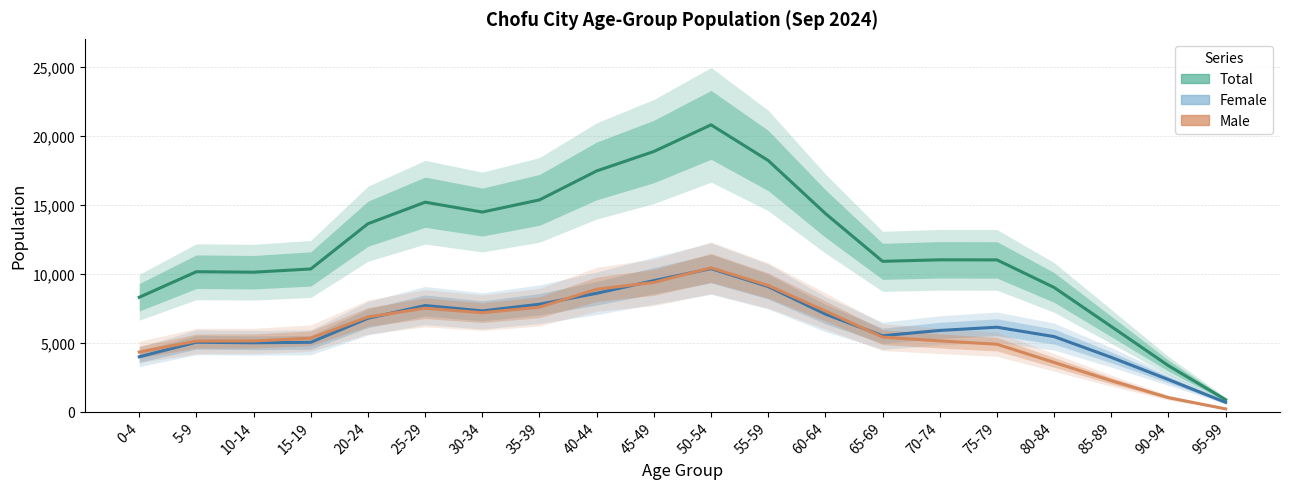

How many lines are shown in the chart?

3